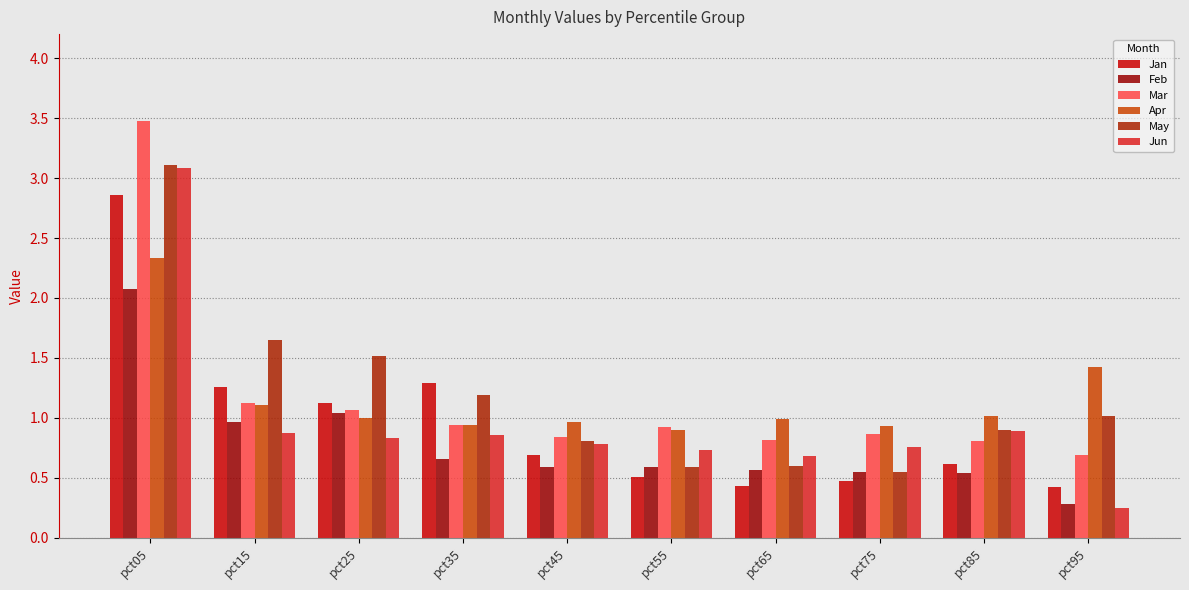

What is the sum of the May values at pct75 and pct55?

1.1